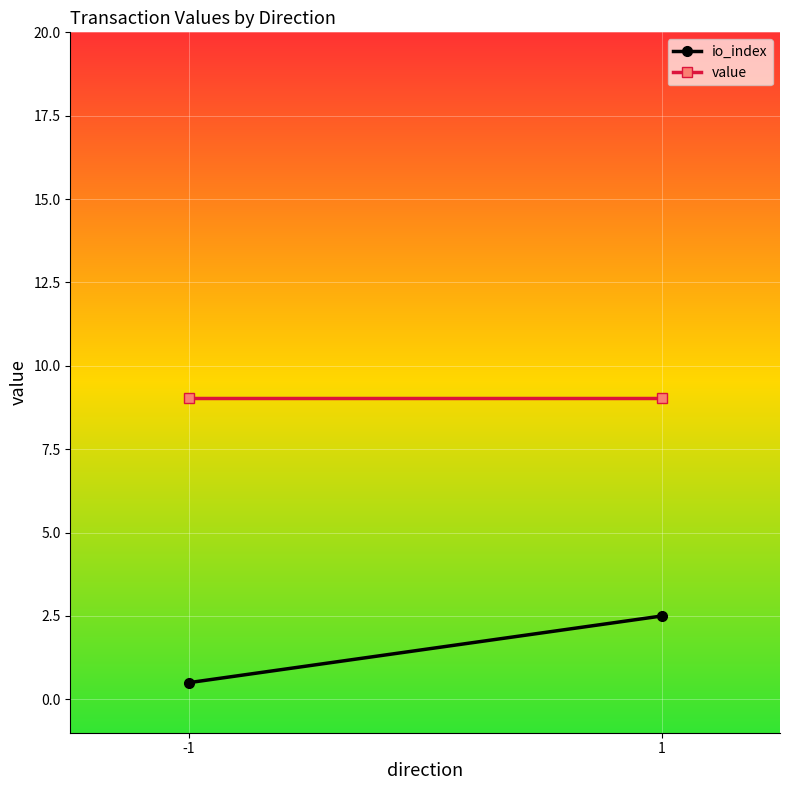

What is the total value across all series at 1?

11.5